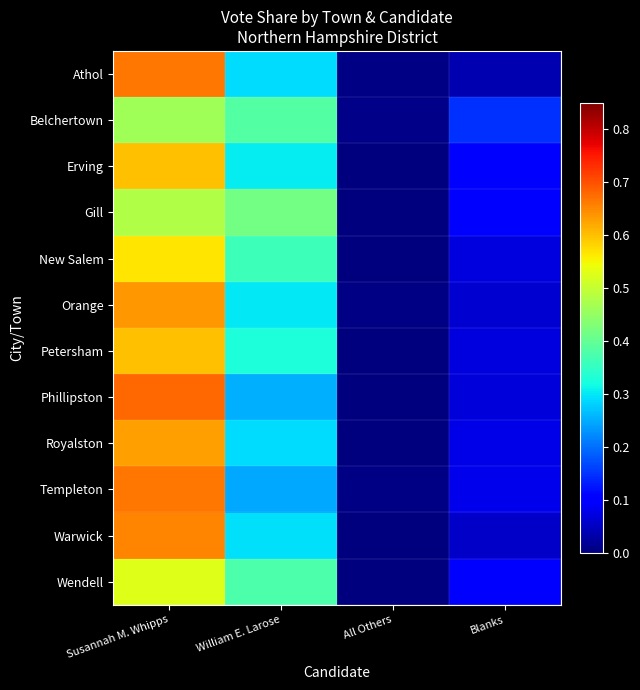

Reading left to right, extract all data points from this chart.

Athol: Susannah M. Whipps=0.7	William E. Larose=0.3	All Others=0.0	Blanks=0.0
Belchertown: Susannah M. Whipps=0.5	William E. Larose=0.4	All Others=0.0	Blanks=0.1
Erving: Susannah M. Whipps=0.6	William E. Larose=0.3	All Others=0.0	Blanks=0.1
Gill: Susannah M. Whipps=0.5	William E. Larose=0.4	All Others=0.0	Blanks=0.1
New Salem: Susannah M. Whipps=0.6	William E. Larose=0.4	All Others=0.0	Blanks=0.1
Orange: Susannah M. Whipps=0.6	William E. Larose=0.3	All Others=0.0	Blanks=0.1
Petersham: Susannah M. Whipps=0.6	William E. Larose=0.3	All Others=0.0	Blanks=0.1
Phillipston: Susannah M. Whipps=0.7	William E. Larose=0.3	All Others=0.0	Blanks=0.1
Royalston: Susannah M. Whipps=0.6	William E. Larose=0.3	All Others=0.0	Blanks=0.1
Templeton: Susannah M. Whipps=0.7	William E. Larose=0.2	All Others=0.0	Blanks=0.1
Warwick: Susannah M. Whipps=0.7	William E. Larose=0.3	All Others=0.0	Blanks=0.1
Wendell: Susannah M. Whipps=0.5	William E. Larose=0.4	All Others=0.0	Blanks=0.1